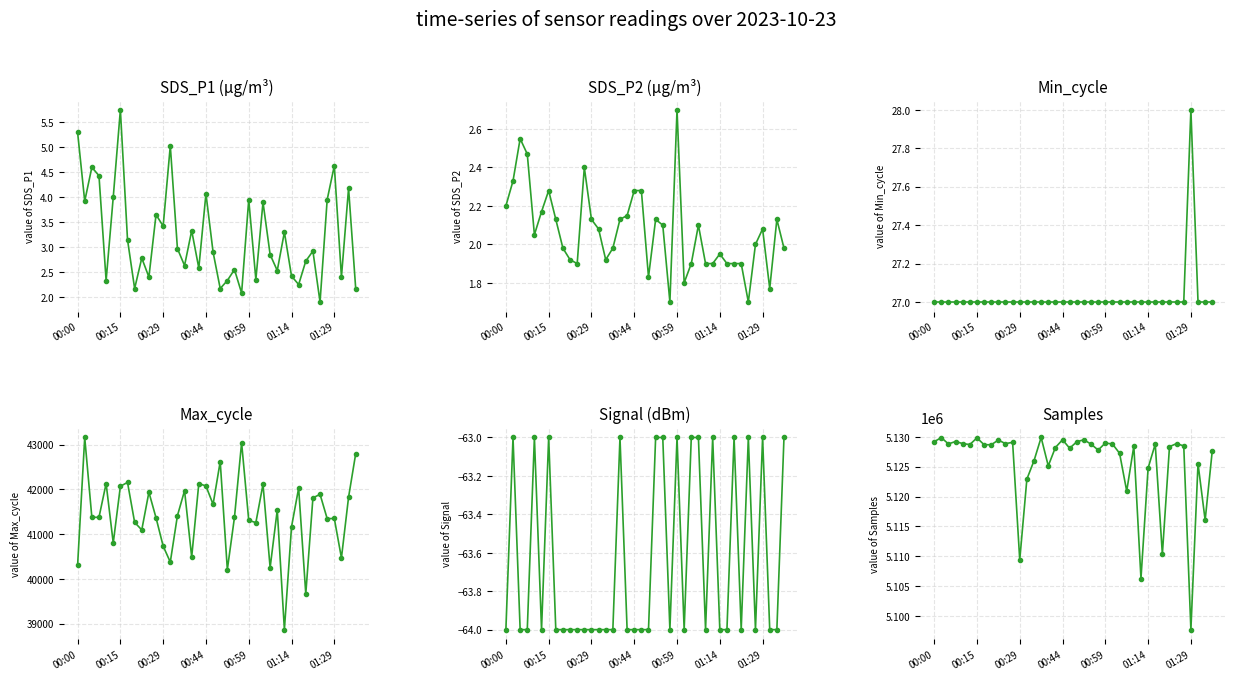

True or false: Min_cycle has more than 1 points higher than both neighbors.

False